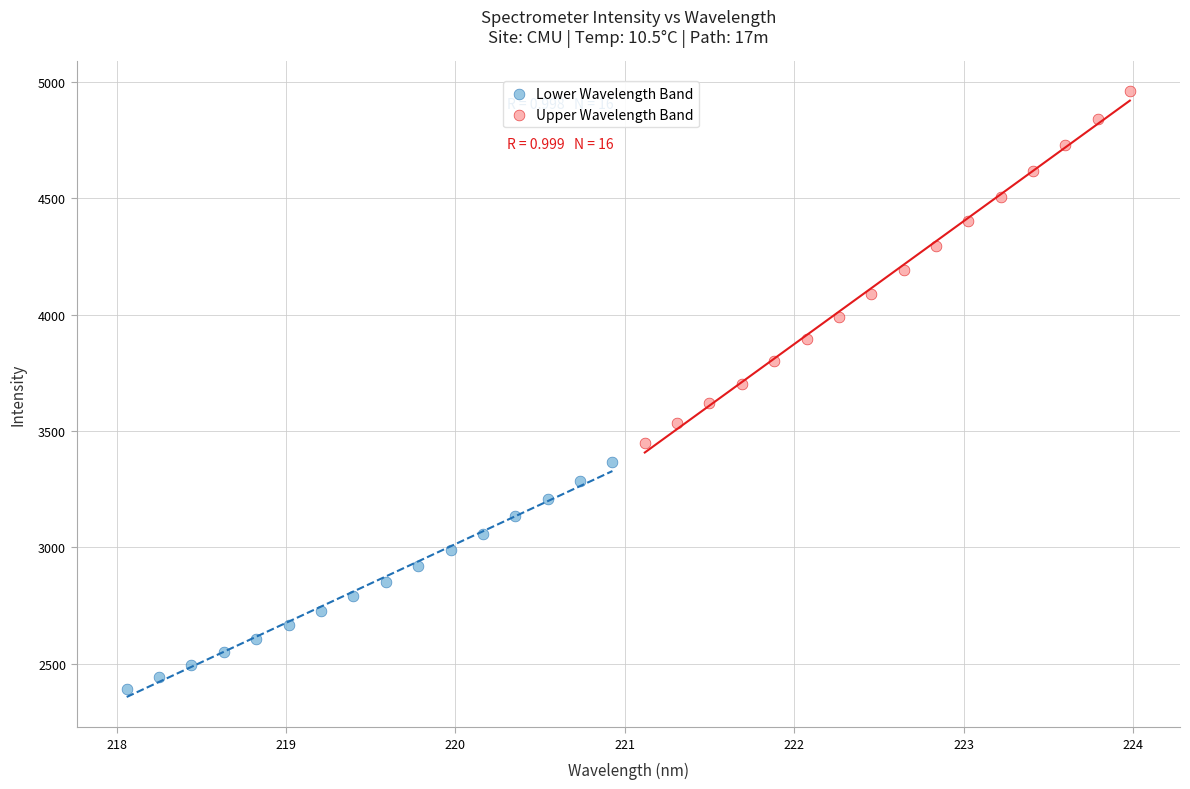

Which series has the widest spread of Y values?

Upper Wavelength Band